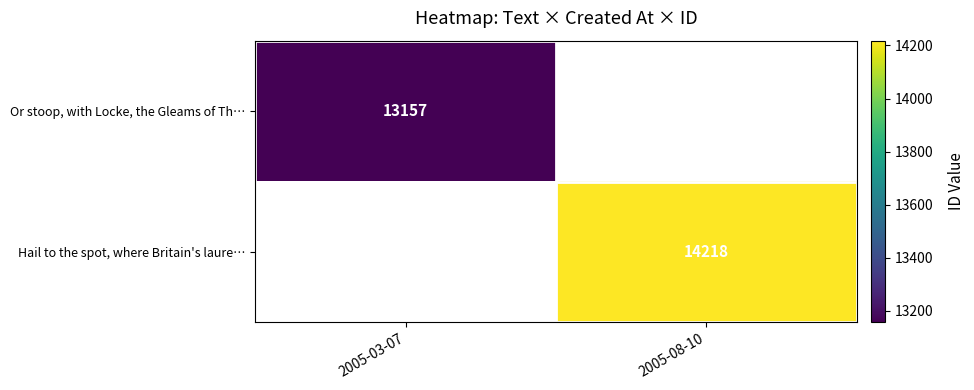

How many series are shown in this chart?

2